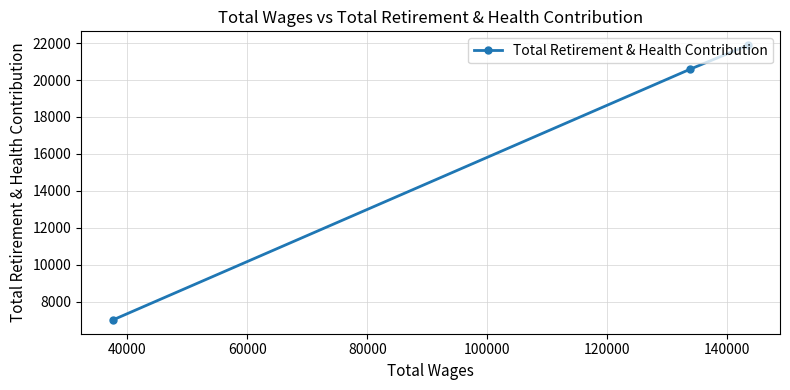

How many lines are shown in the chart?

1